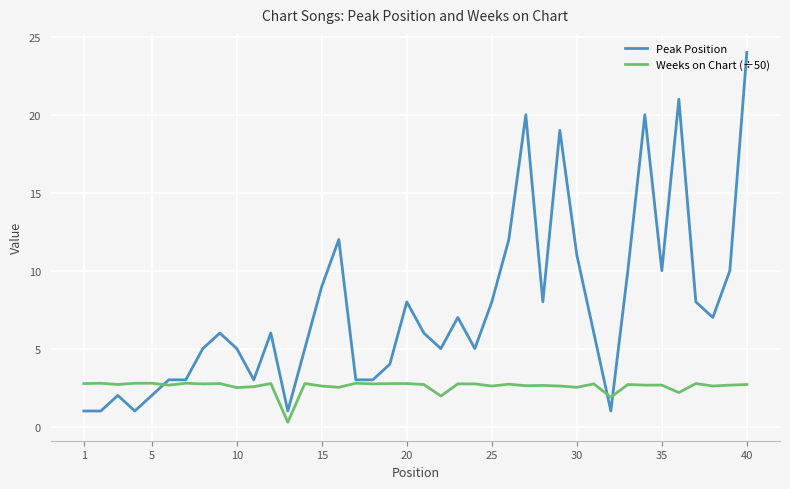

True or false: Weeks on Chart (÷50) and Peak Position cross at least once.

True